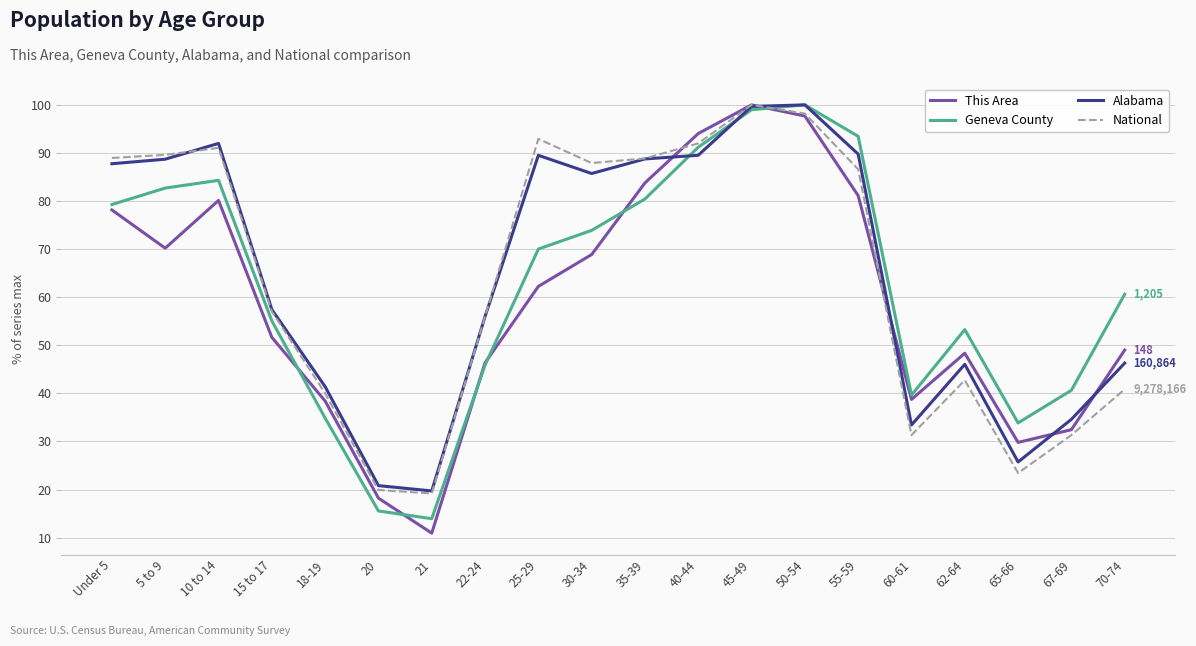

What is the highest value of the This Area series?

100.0